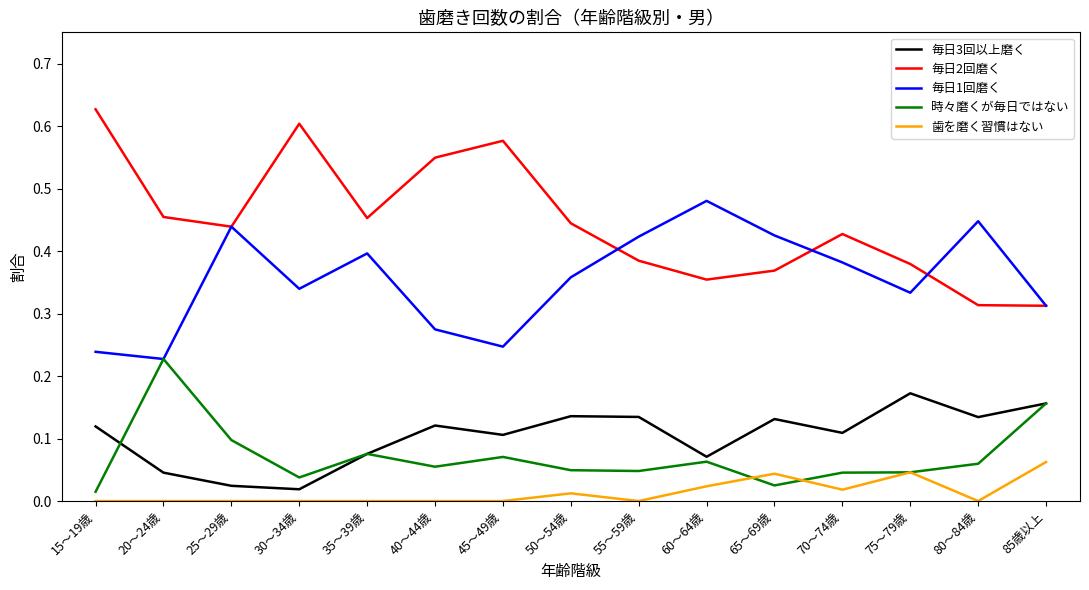

Rank the series by their maximum value, from highest to lowest.

毎日2回磨く, 毎日1回磨く, 時々磨くが毎日ではない, 毎日3回以上磨く, 歯を磨く習慣はない